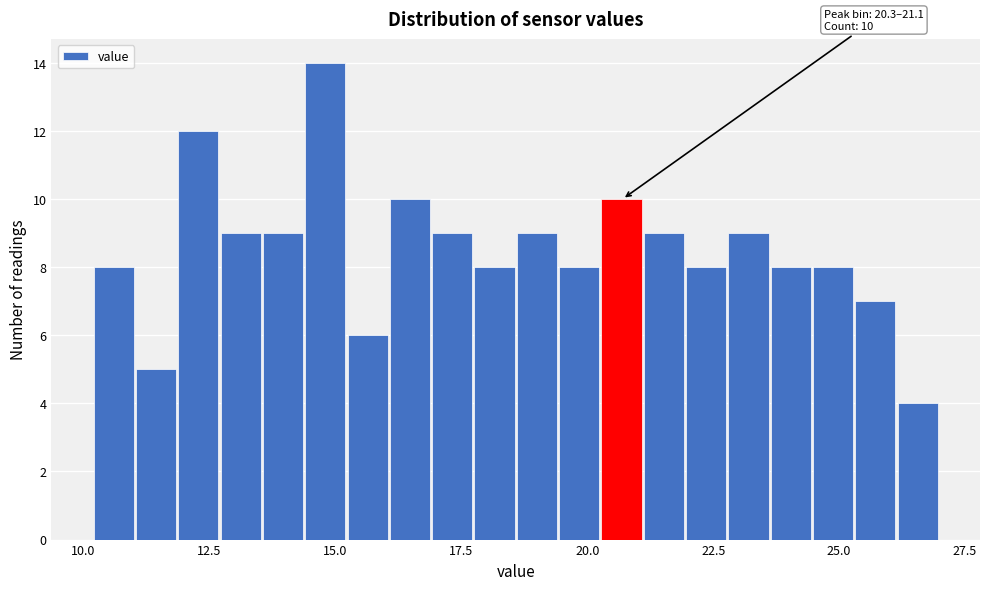

Read against the x-axis, roughly where is the centre of the tallest bar?

15.0